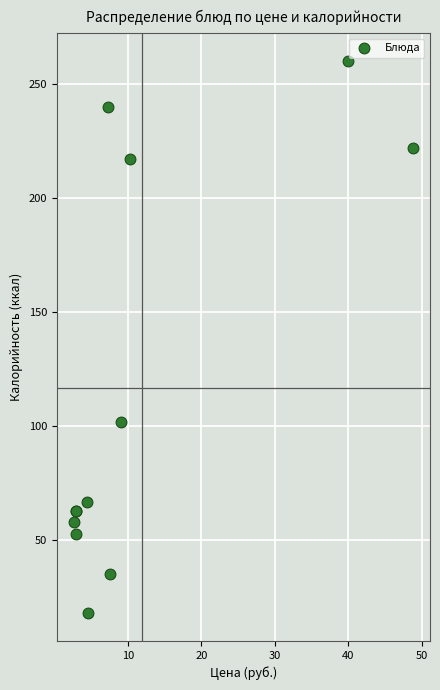

What Y value in the scatter plot is closest to 139?

102.0